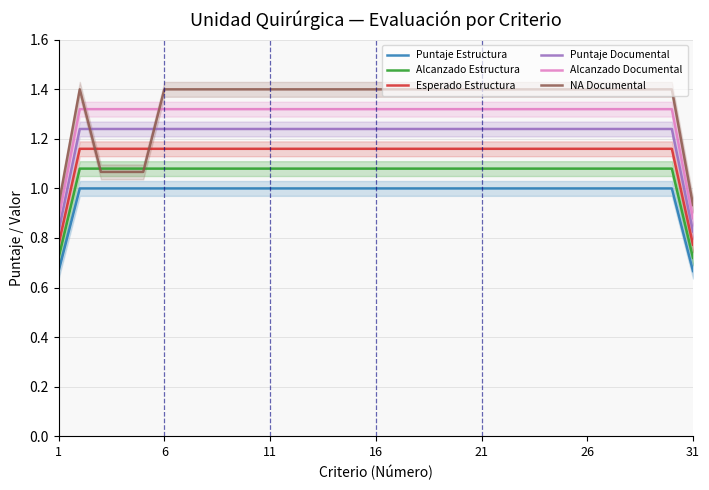

True or false: Esperado Estructura and Puntaje Estructura cross at least once.

False